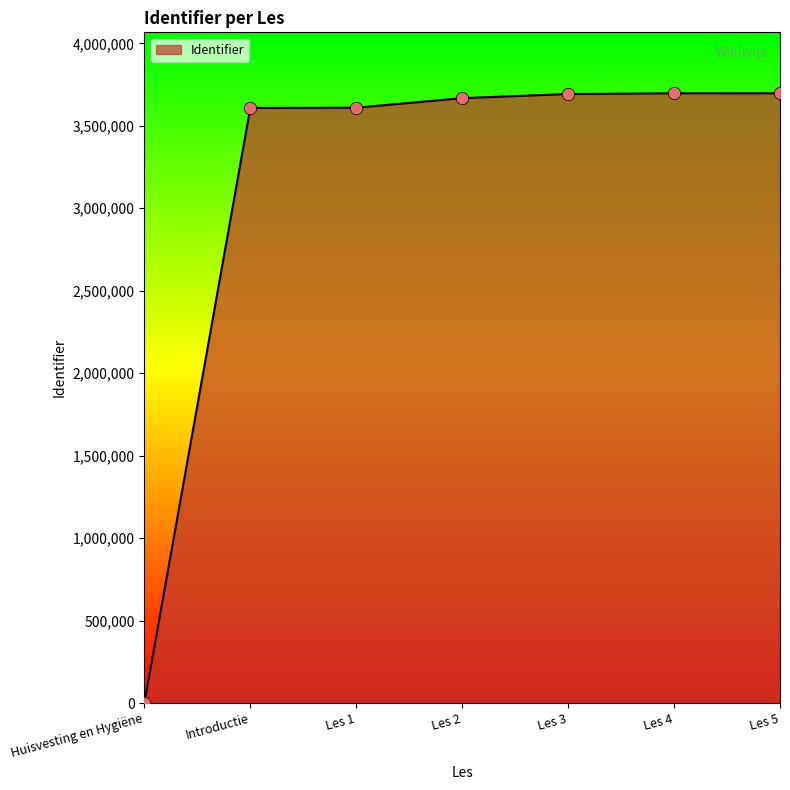

Between Introductie and Les 3, which is larger?

Les 3